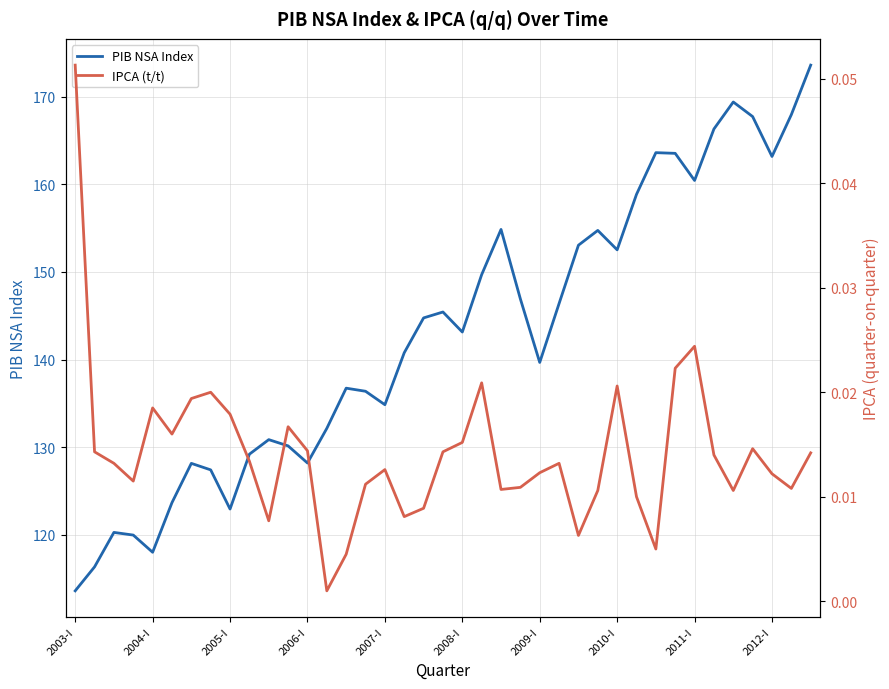

The value of PIB NSA Index at 2004-I is 81.5. True or false?

False